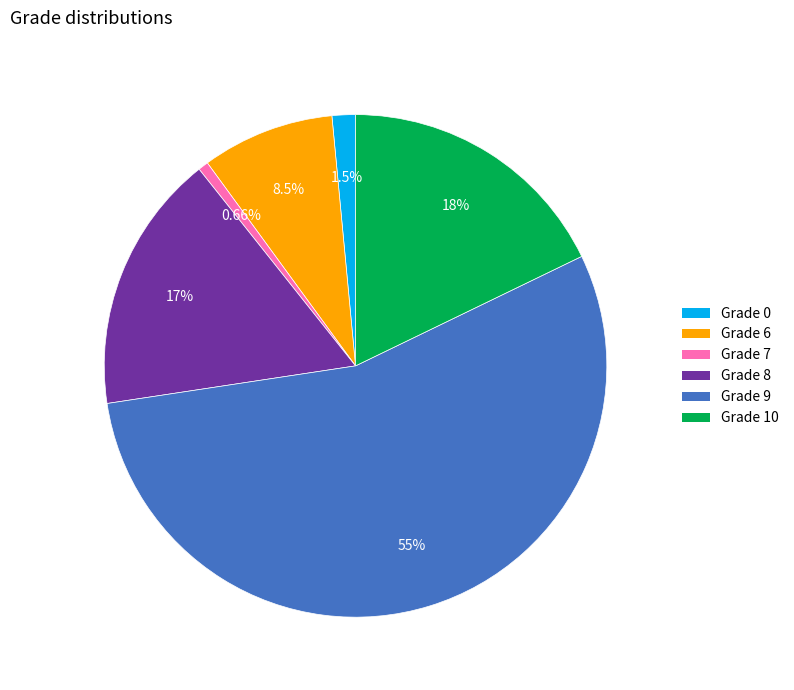

Is there any slice that represents more than half of the pie?

Yes